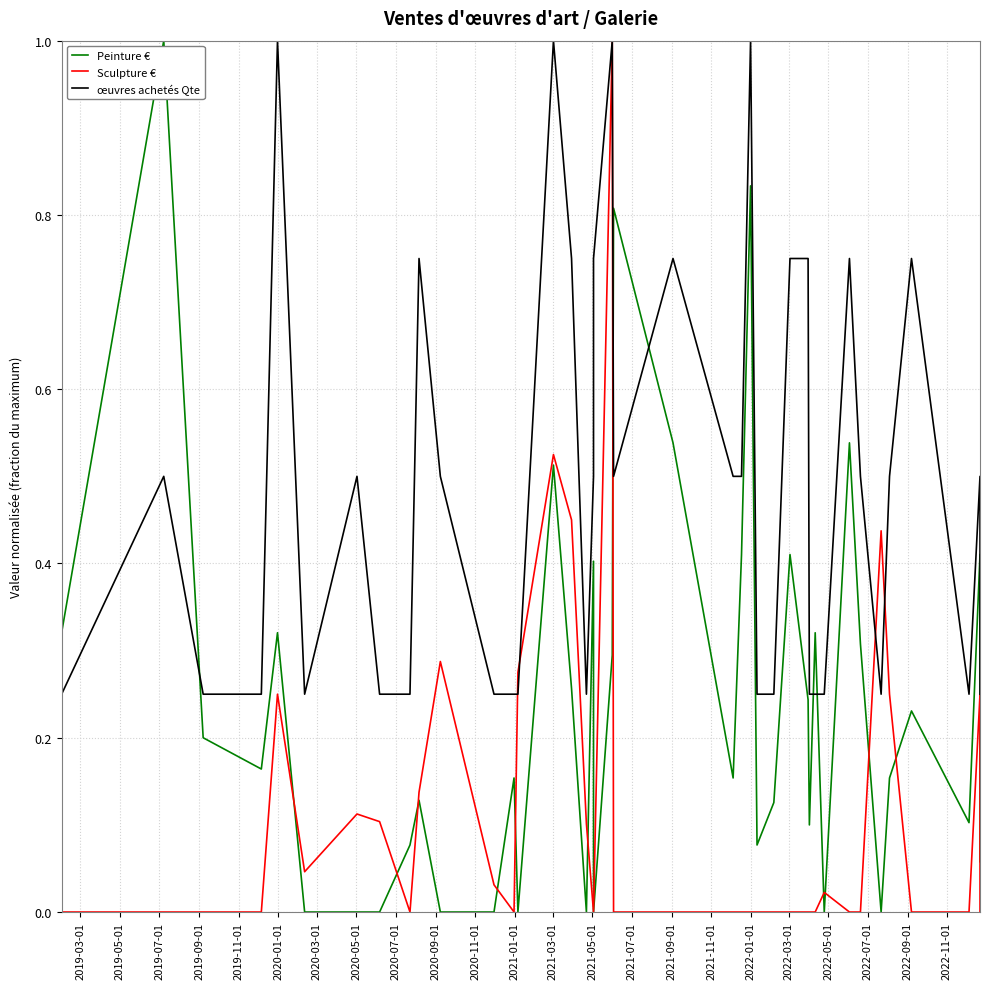

Which has a higher value, 2022-11-01 or 2022-03-01?

2022-11-01